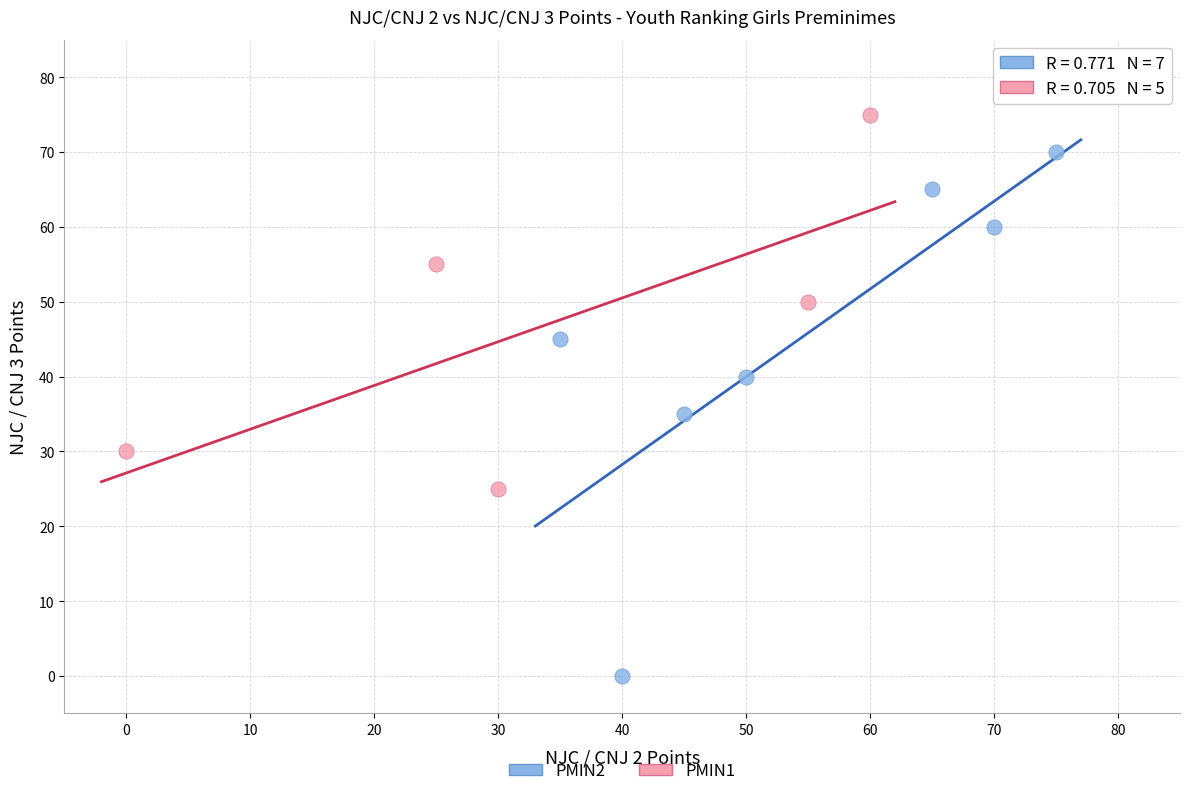

Which series reaches the minimum Y coordinate?

PMIN2